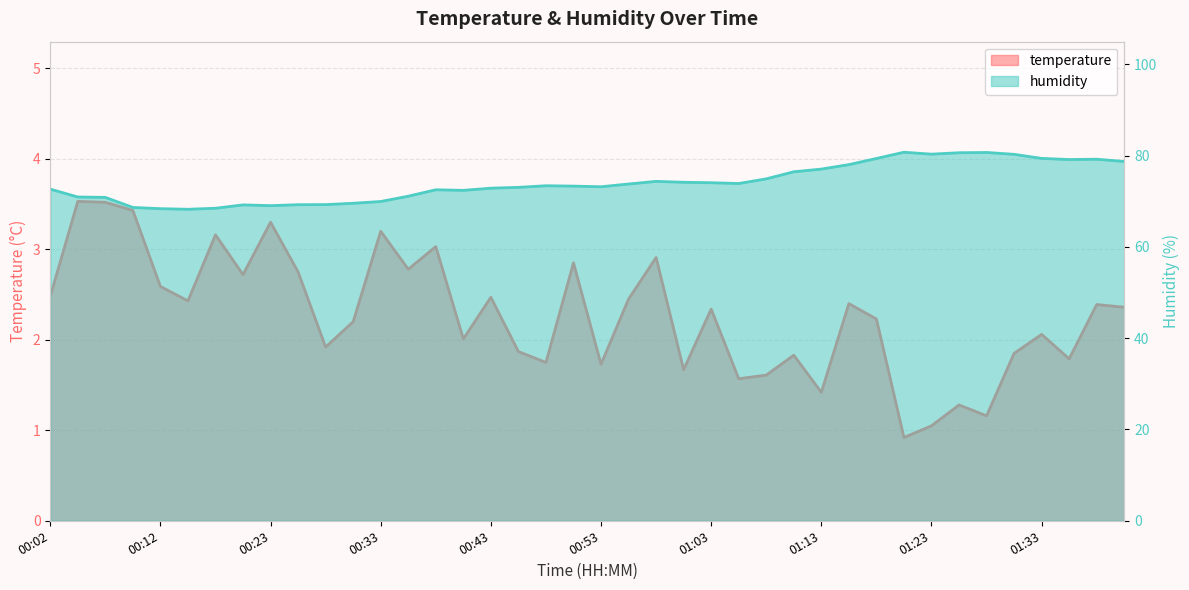

What is the total value across all series at 01:03?

76.4